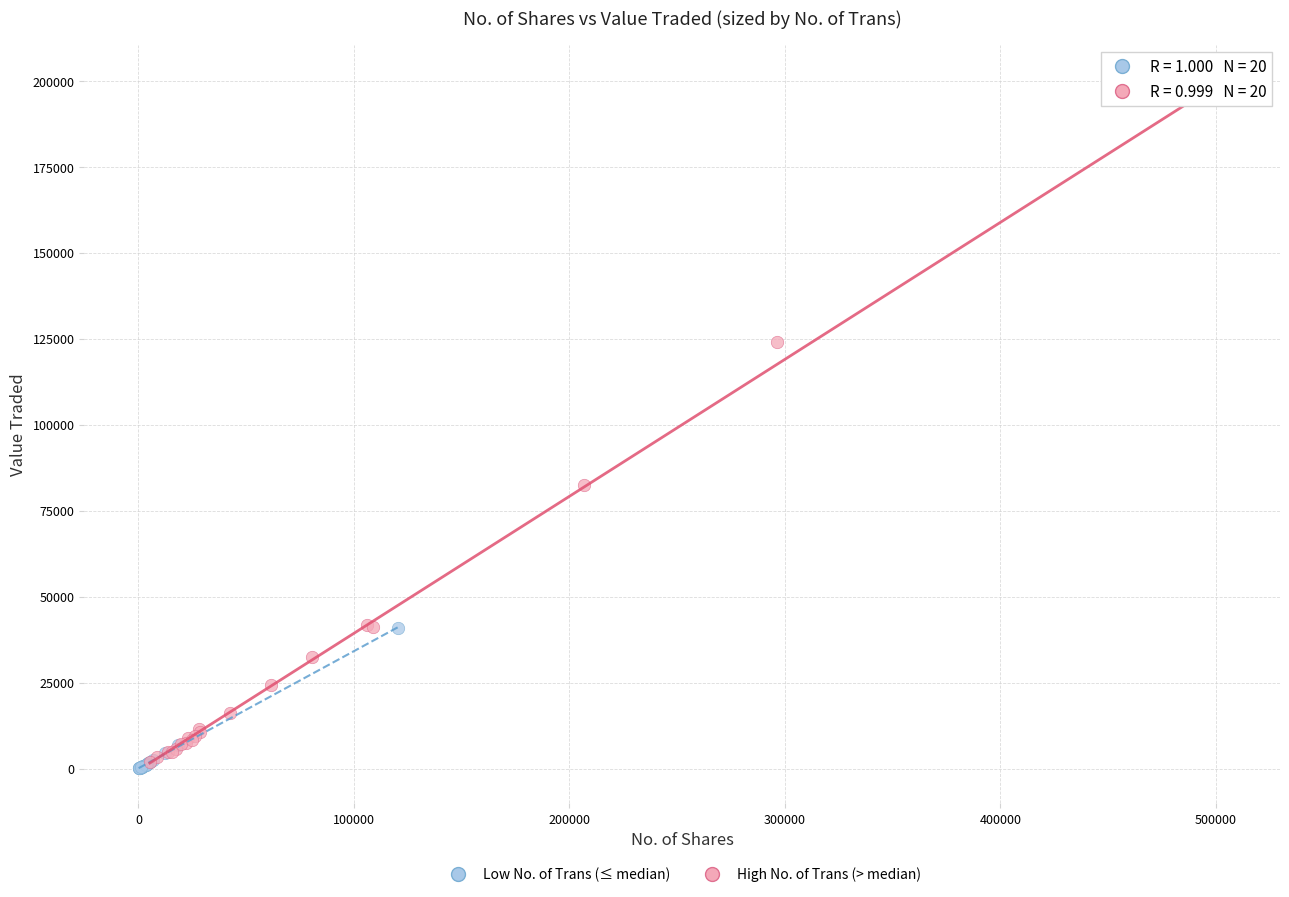

Which series reaches the maximum Y coordinate?

High No. of Trans (> median)